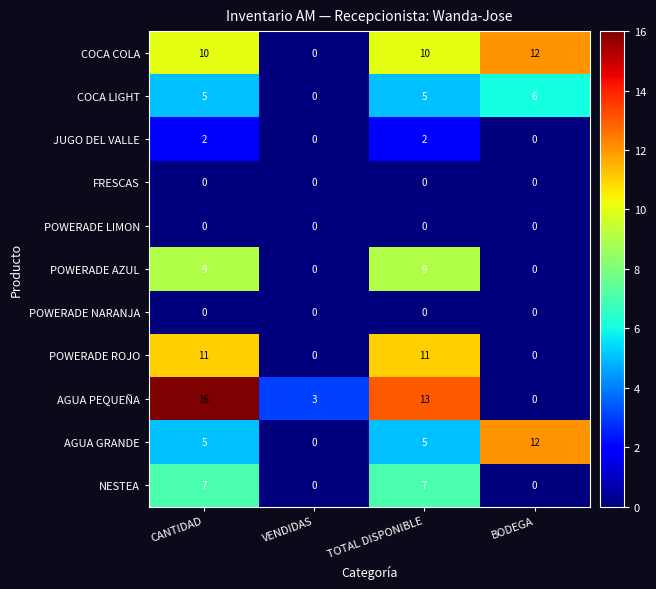

What is the total value across all series at CANTIDAD?

65